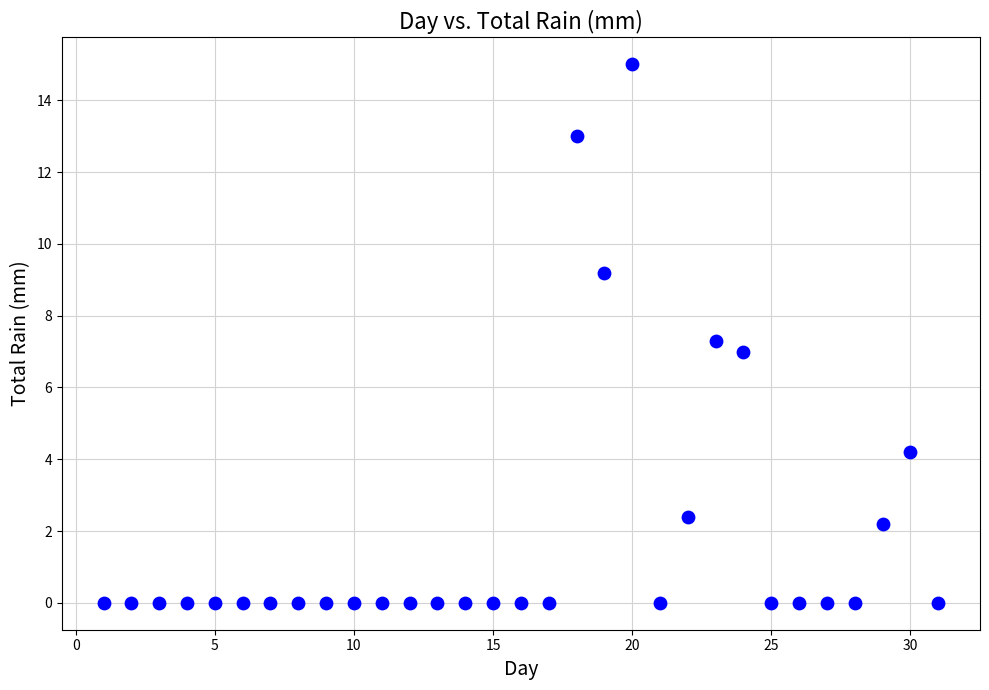

What is the range of Y values (max minus min)?

15.0